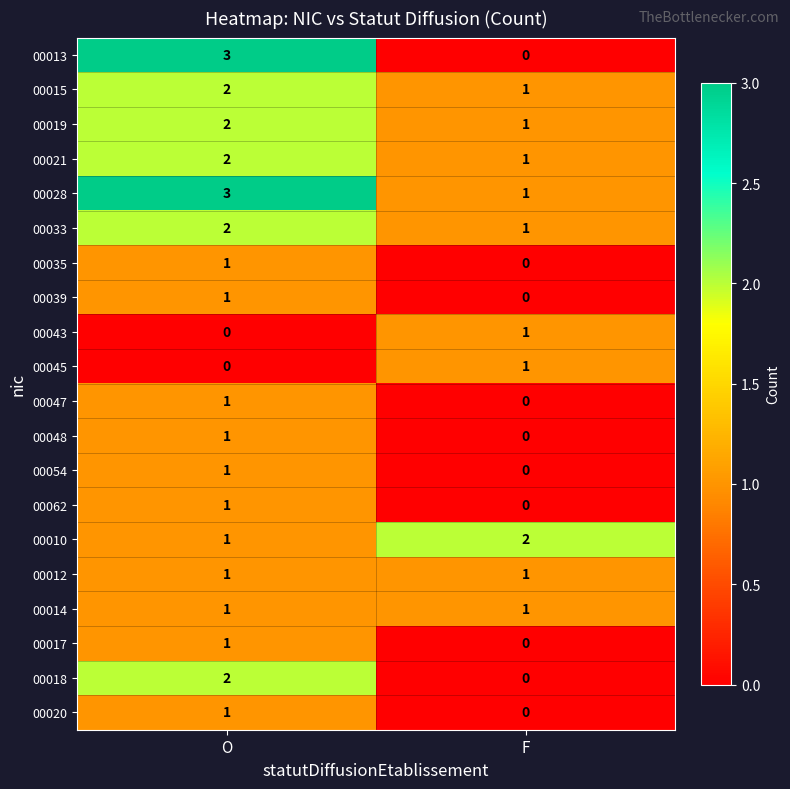

The value of 00028 at F is 2. True or false?

False